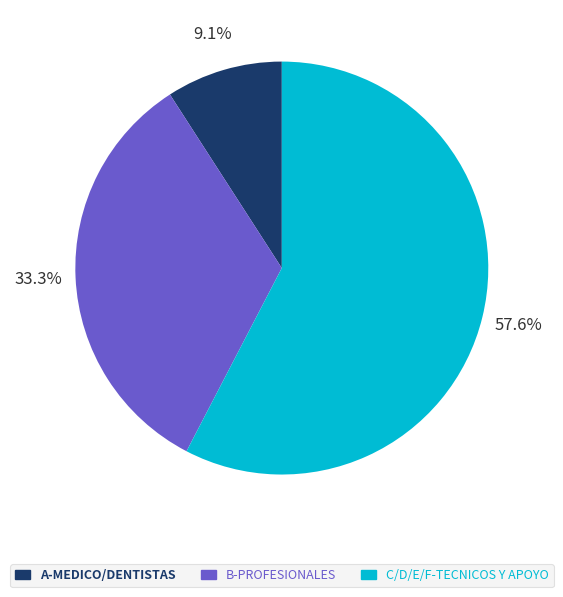

Does any single category account for the majority?

Yes